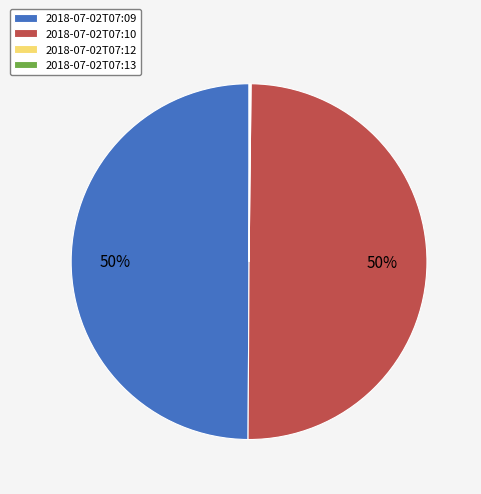

To the nearest percent, what is the difference between the largest and smallest slice percentages?

50%